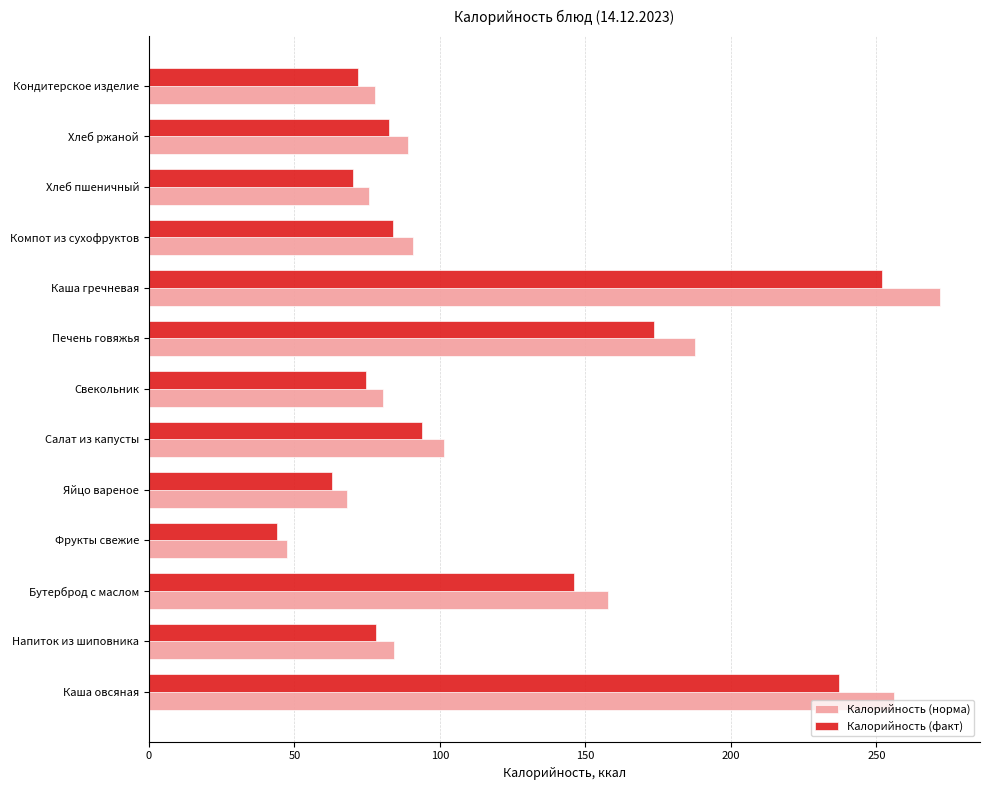

Between Фрукты свежие and Хлеб ржаной, which series saw the biggest shift?

Калорийность (норма)